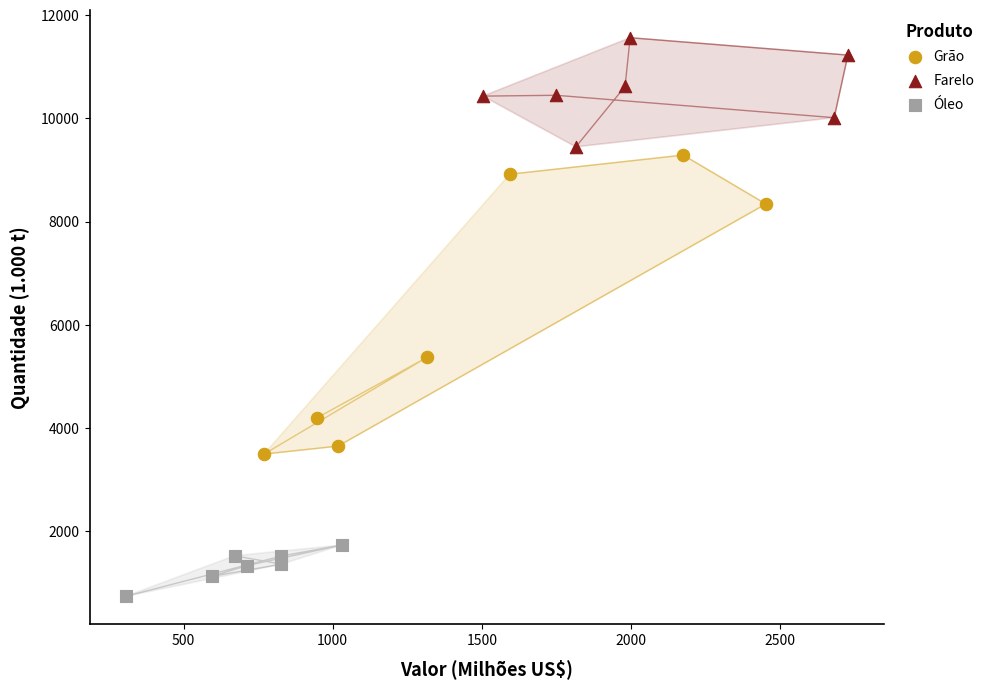

Which series contains the highest Y value?

Farelo